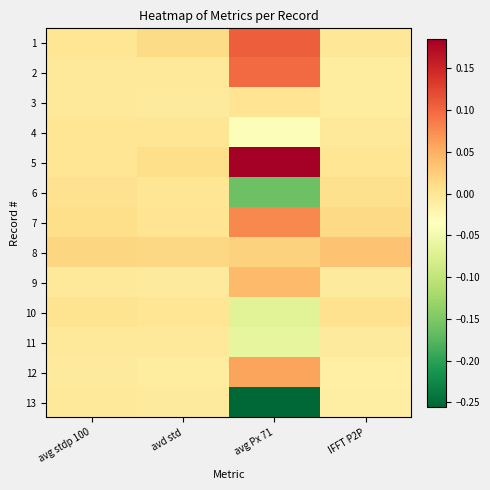

Reading right to left, what are all the values shown in this chart?

1: IFFT P2P=-0.0	avg Px 71=0.1	avd std=0.0	avg stdp 100=-0.0
2: IFFT P2P=-0.0	avg Px 71=0.1	avd std=-0.0	avg stdp 100=-0.0
3: IFFT P2P=-0.0	avg Px 71=0.0	avd std=-0.0	avg stdp 100=-0.0
4: IFFT P2P=-0.0	avg Px 71=-0.0	avd std=-0.0	avg stdp 100=-0.0
5: IFFT P2P=0.0	avg Px 71=0.2	avd std=0.0	avg stdp 100=-0.0
6: IFFT P2P=0.0	avg Px 71=-0.2	avd std=-0.0	avg stdp 100=0.0
7: IFFT P2P=0.0	avg Px 71=0.1	avd std=0.0	avg stdp 100=0.0
8: IFFT P2P=0.0	avg Px 71=0.0	avd std=0.0	avg stdp 100=0.0
9: IFFT P2P=-0.0	avg Px 71=0.0	avd std=-0.0	avg stdp 100=-0.0
10: IFFT P2P=0.0	avg Px 71=-0.1	avd std=0.0	avg stdp 100=0.0
11: IFFT P2P=-0.0	avg Px 71=-0.1	avd std=-0.0	avg stdp 100=-0.0
12: IFFT P2P=-0.0	avg Px 71=0.1	avd std=-0.0	avg stdp 100=-0.0
13: IFFT P2P=-0.0	avg Px 71=-0.3	avd std=-0.0	avg stdp 100=-0.0